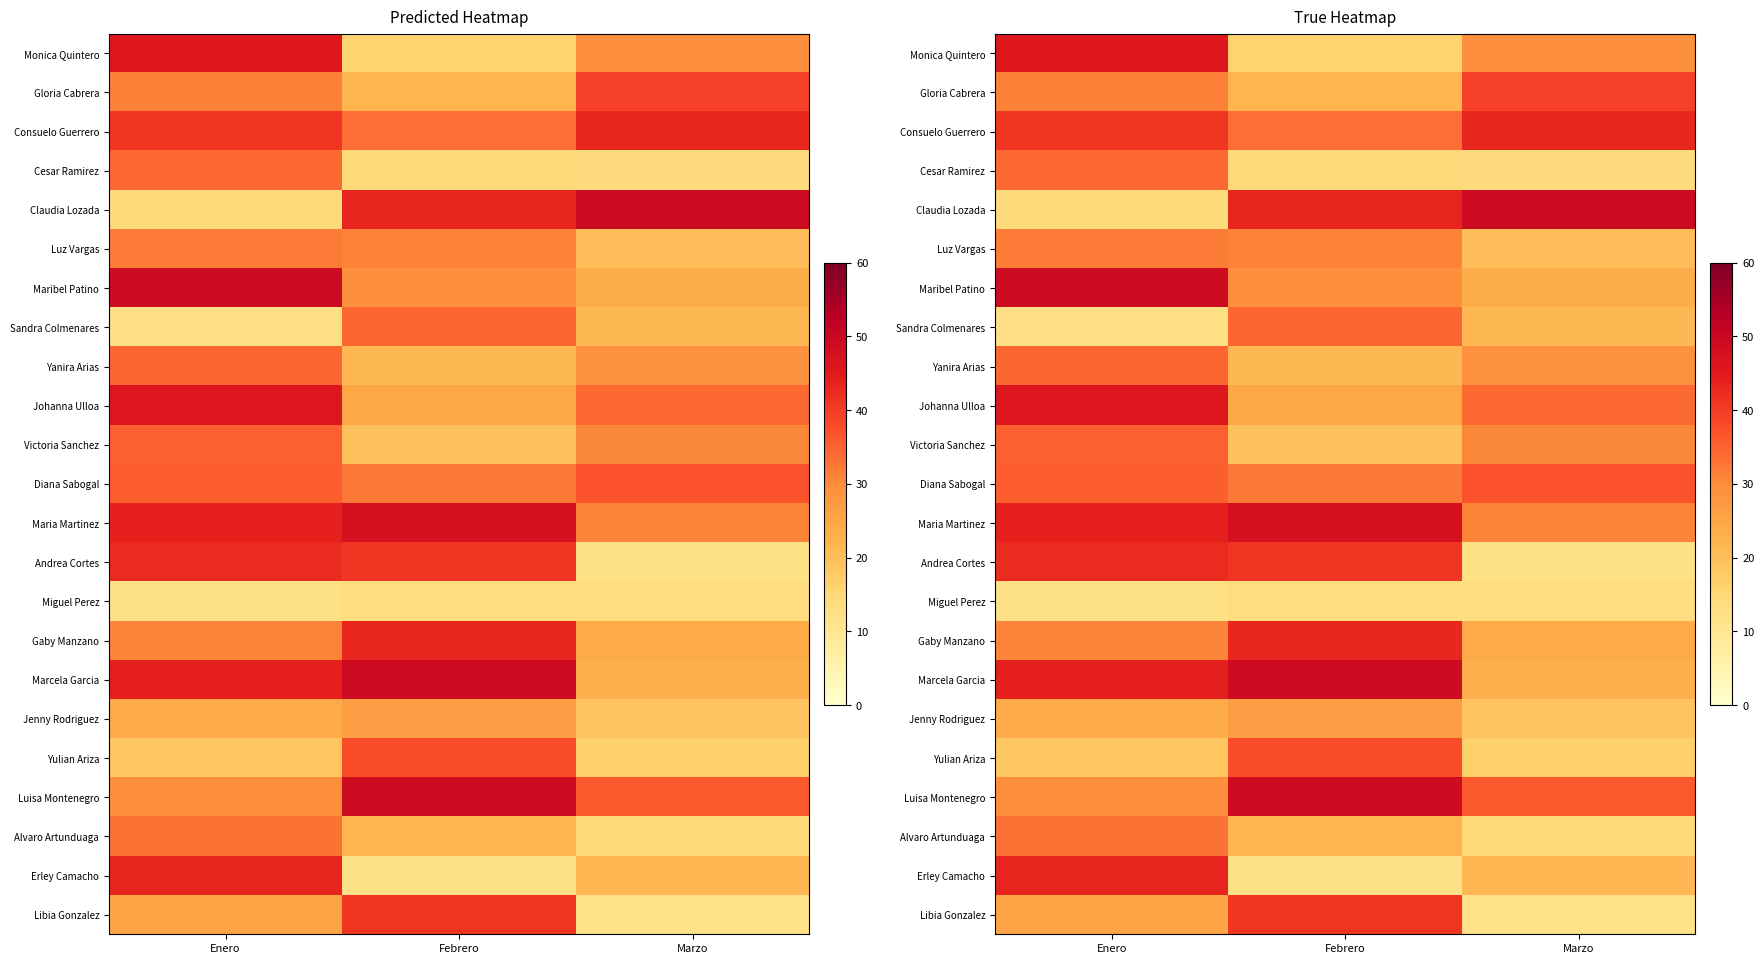

What is the difference between the maximum and minimum values in the Gaby Manzano series?

18.9